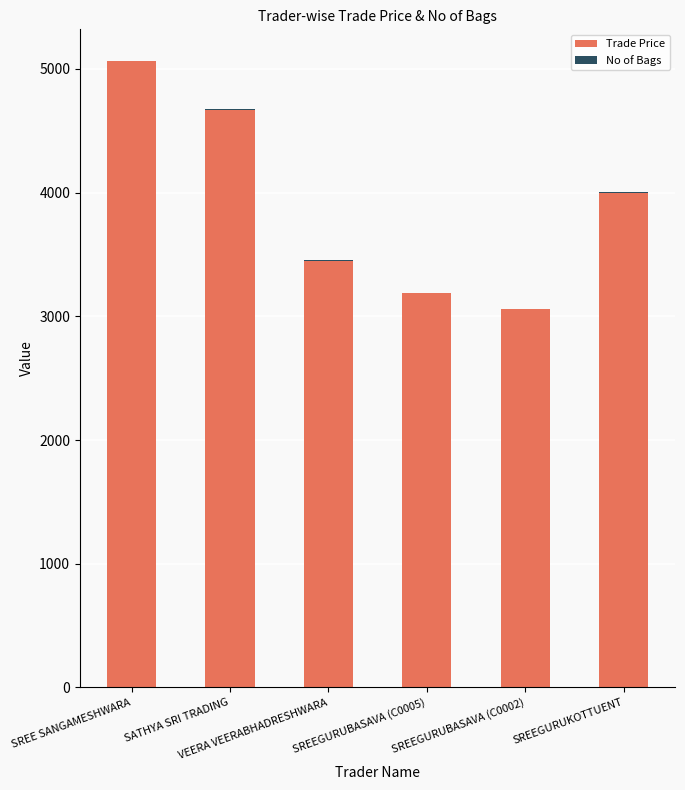

What is the maximum value for Trade Price?

5064.0